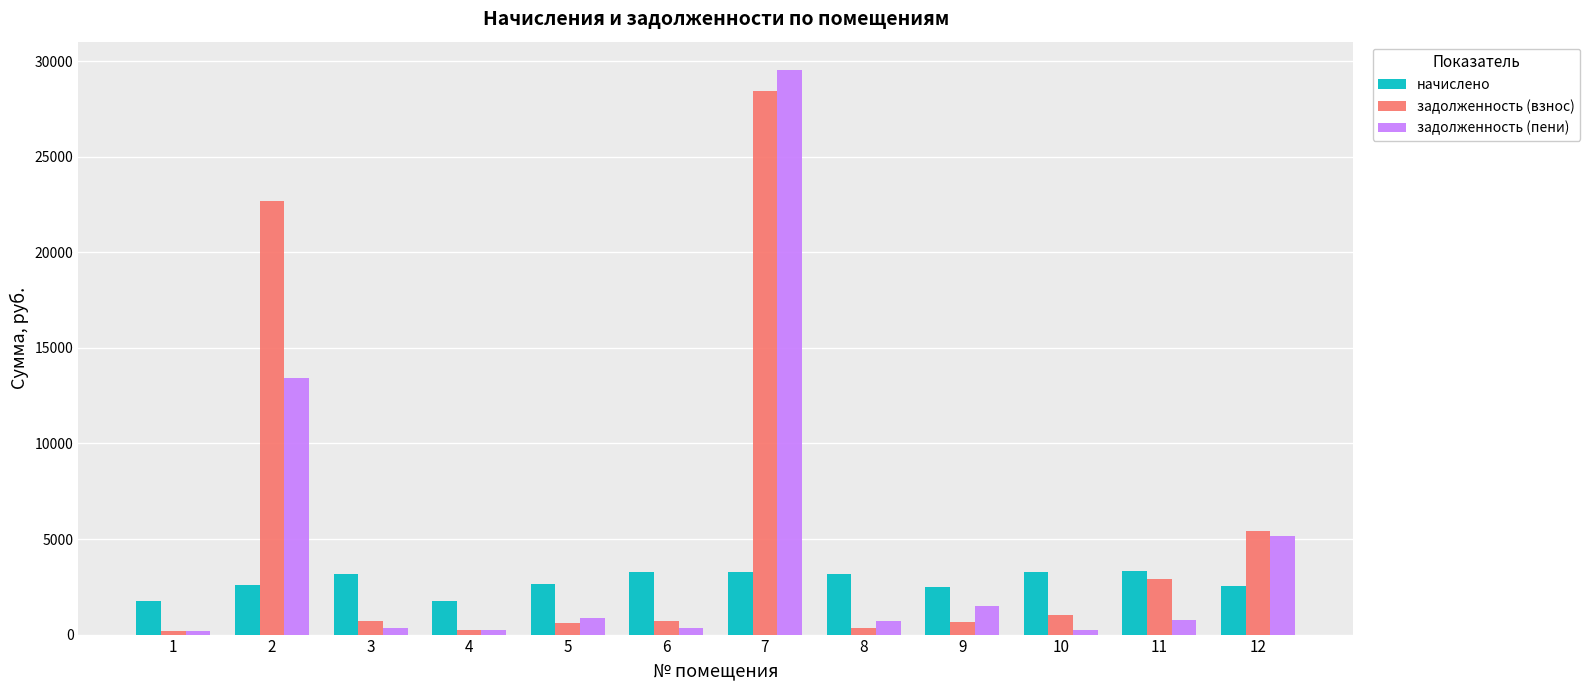

Which series changed the most between 1 and 2?

задолженность (взнос)